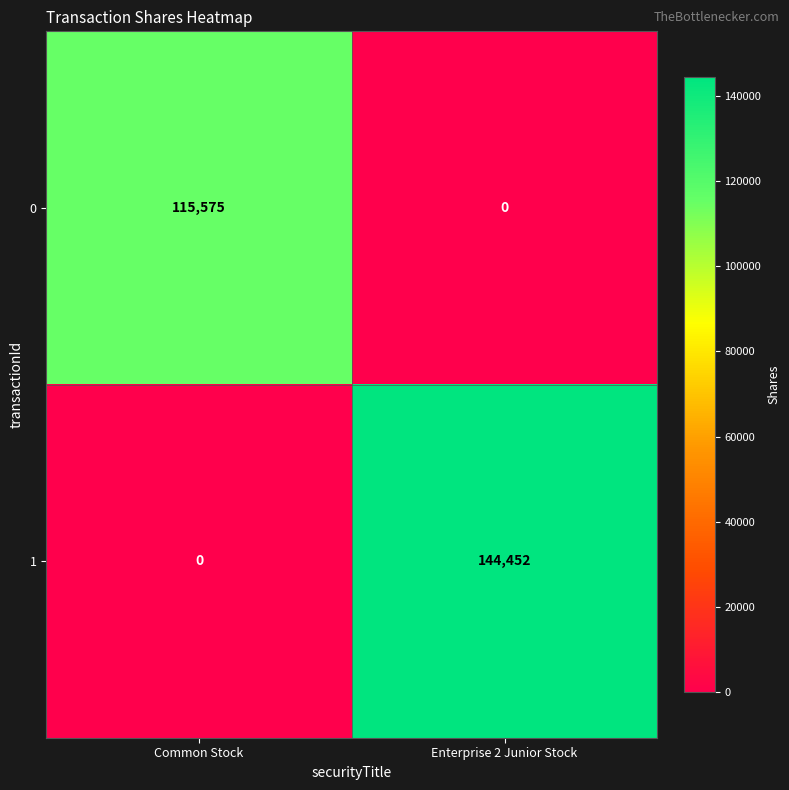

Which series has the largest total across all categories?

1